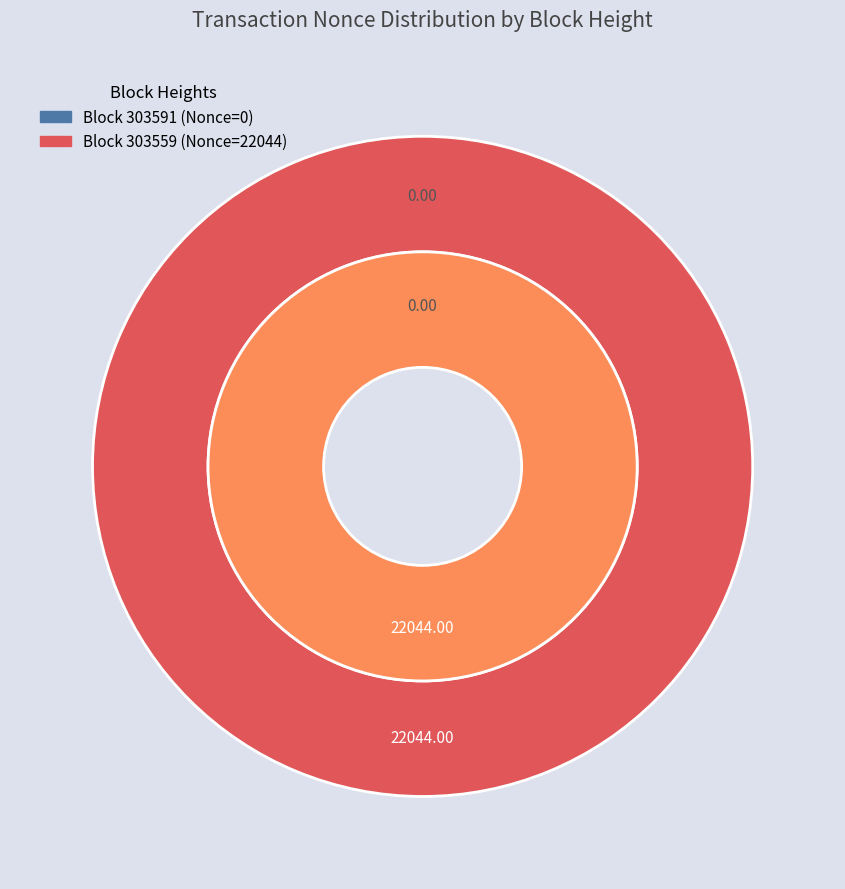

Which has a higher value, 303559 or 303591?

303559